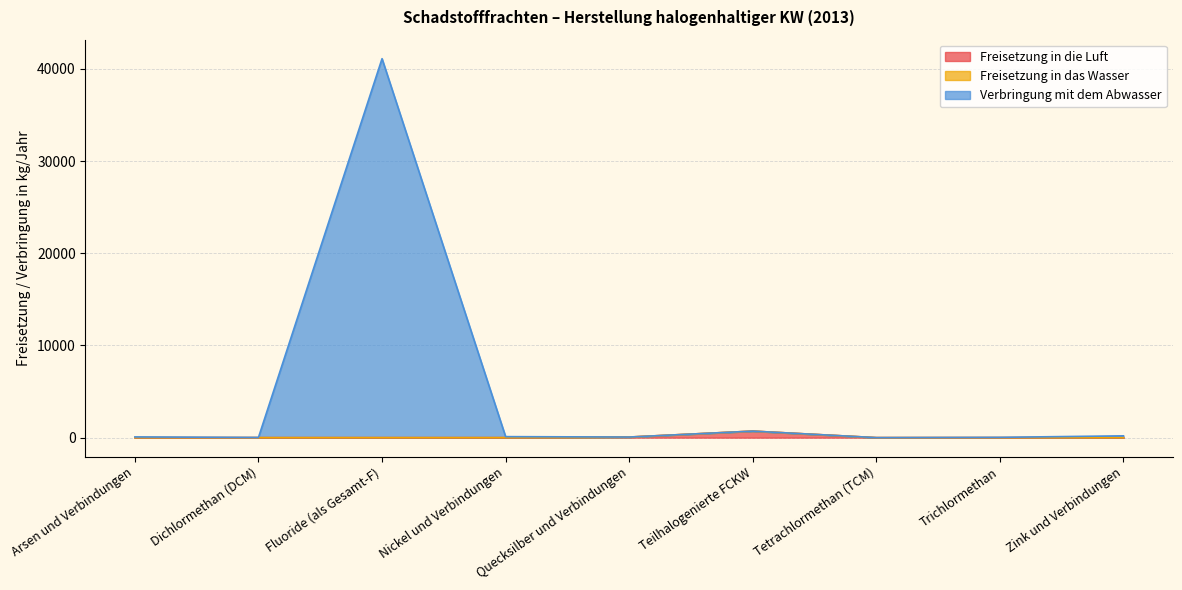

True or false: Verbringung mit dem Abwasser and Freisetzung in die Luft intersect in this chart.

False